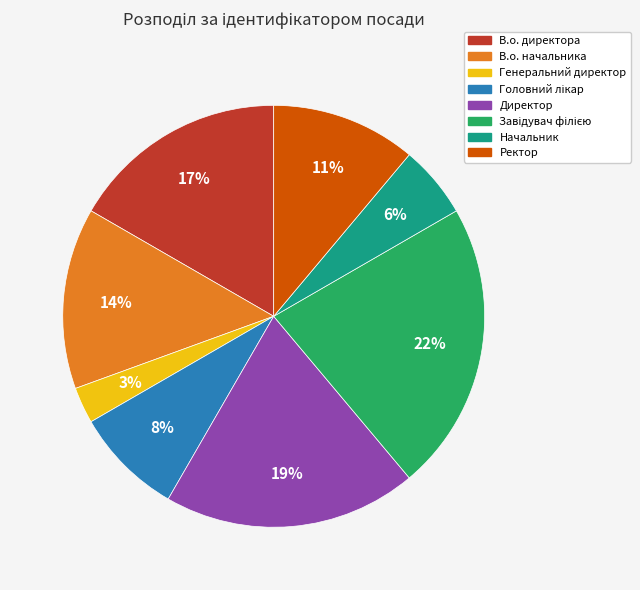

To the nearest percent, what portion does В.о. директора represent?

17%